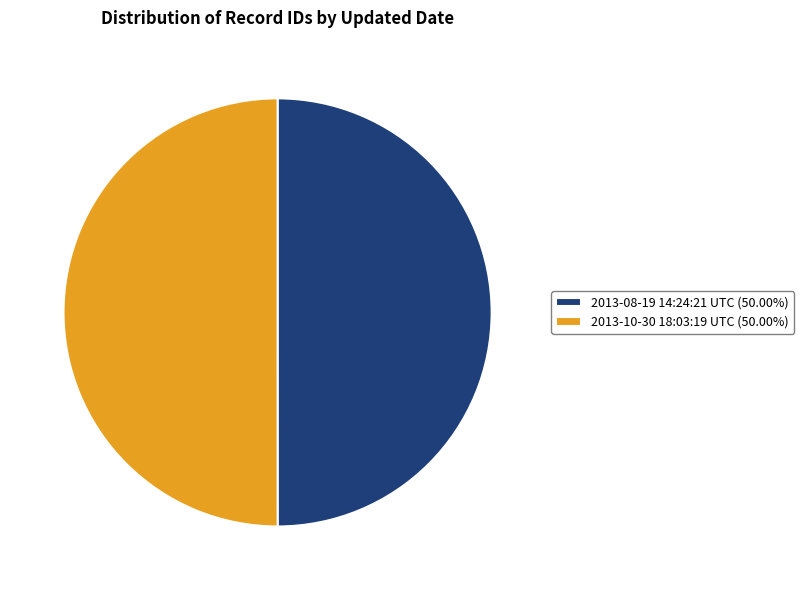

What is the ratio of the value at 2013-10-30 18:03:19 UTC (50.00%) to the value at 2013-08-19 14:24:21 UTC (50.00%)?

1.0